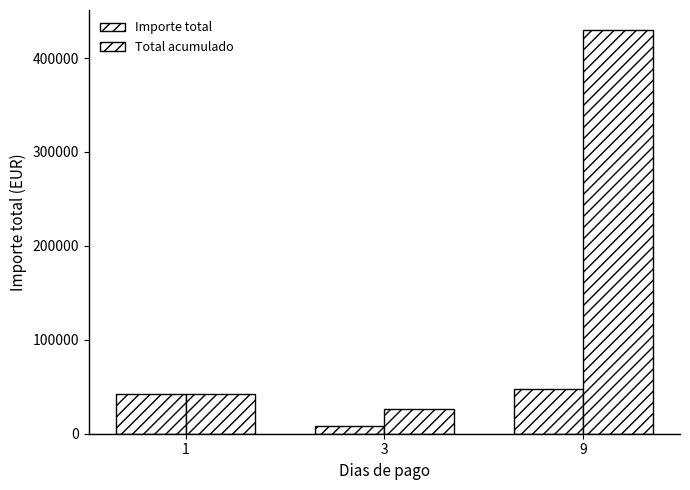

Reading left to right, list all the values displayed in this chart.

Importe total: 42619.3	8738.0	47742.0
Total acumulado: 42619.3	26213.9	429678.1